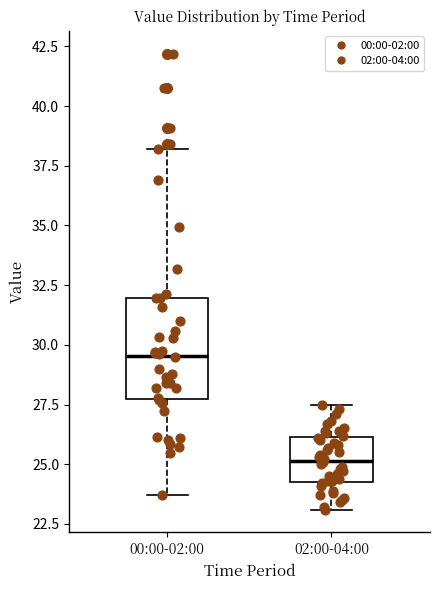

Where does the lower whisker of the box for 00:00-02:00 end on the y-axis? The values are not printed on the chart, so give them approximately, as read against the axis.

23.5